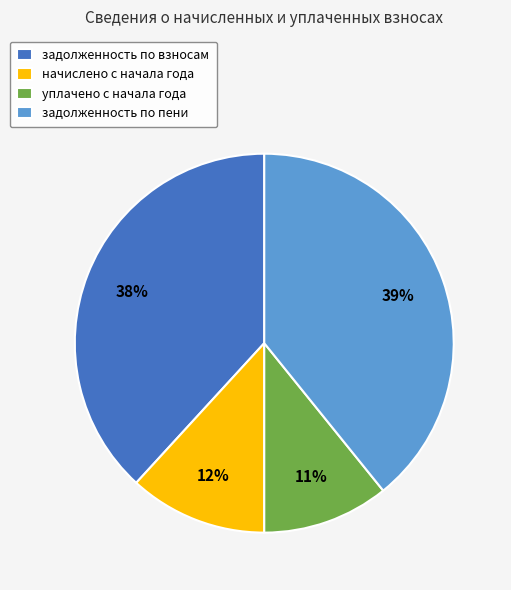

What is the smallest slice in the pie chart?

уплачено с начала года